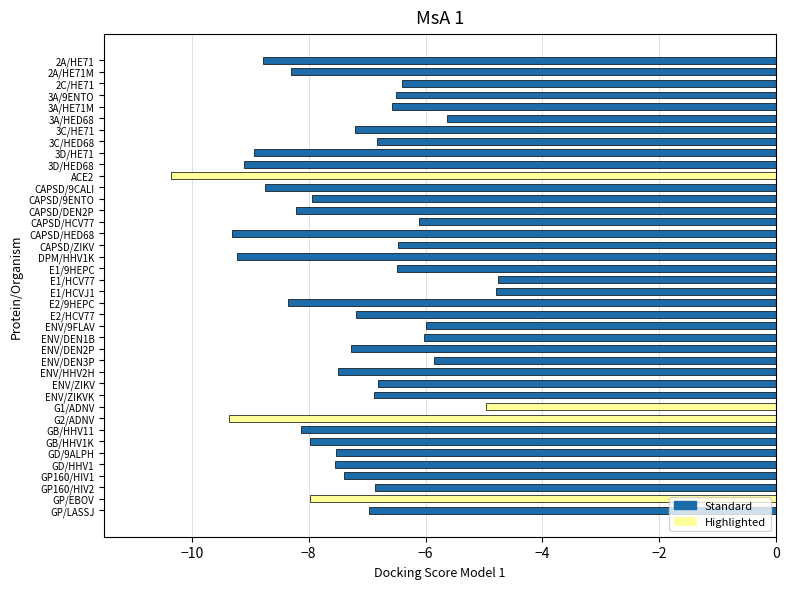

The value at E1/HCVJ1 is -2.2. True or false?

False